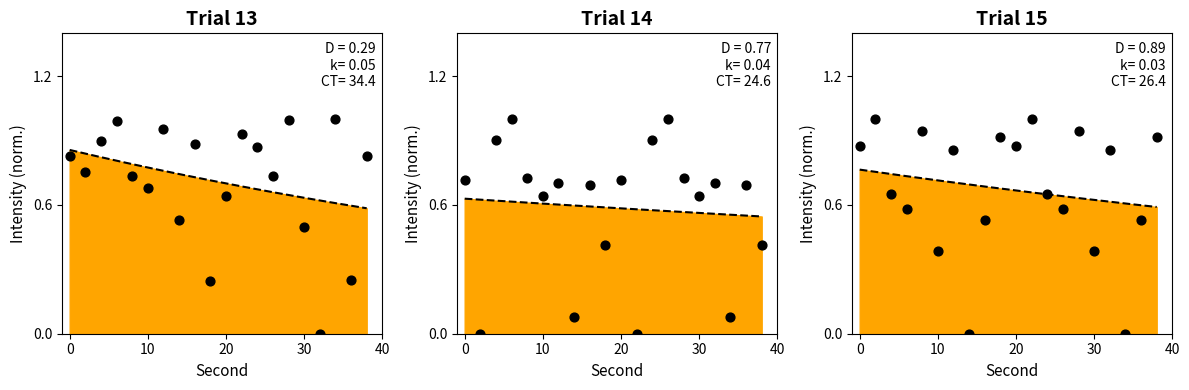

What is the total value across all series at 16?

2.1